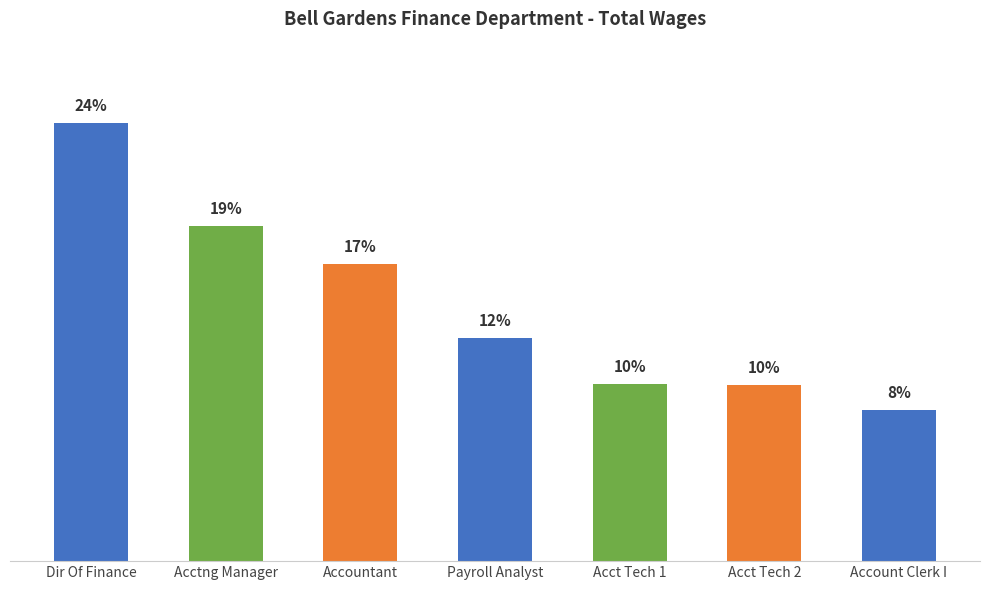

Are the bars horizontal?

No